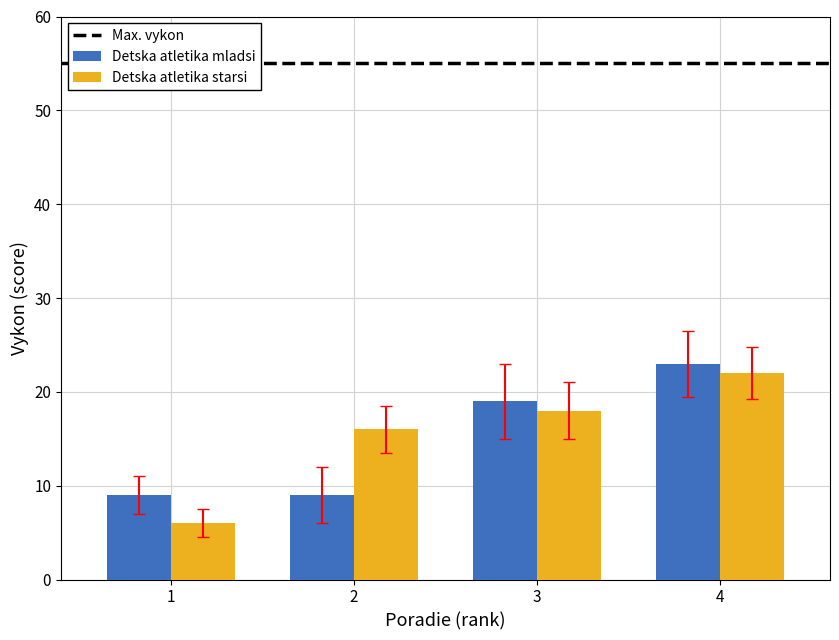

How many distinct data groups are displayed?

2